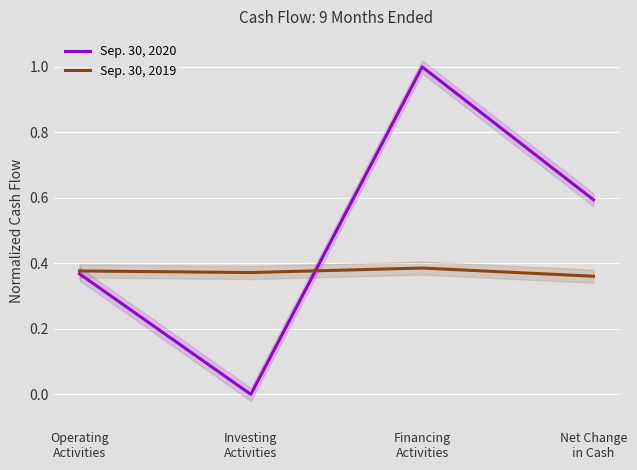

Rank the series by their maximum value, from lowest to highest.

Sep. 30, 2019, Sep. 30, 2020